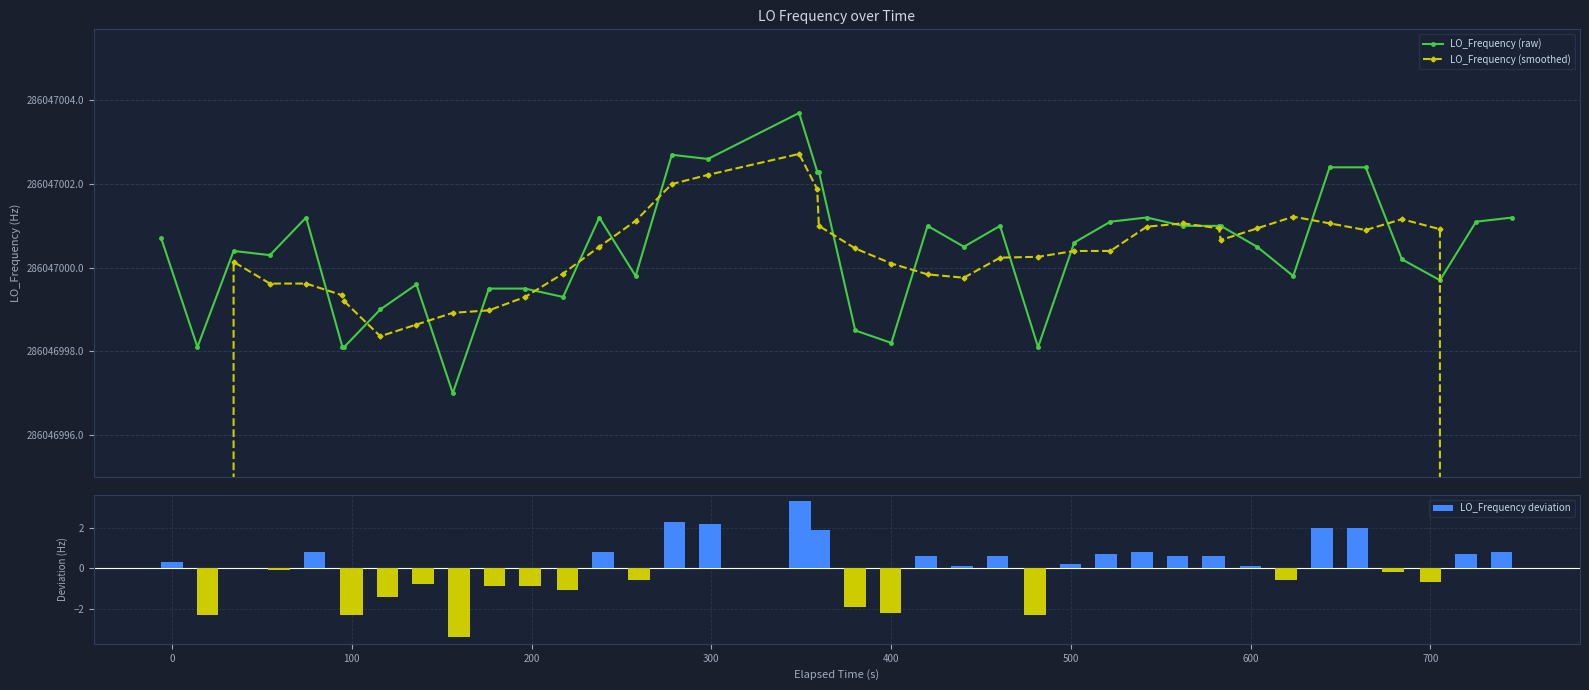

The LO_Frequency deviation series shows 0.3 at 0. True or false?

True